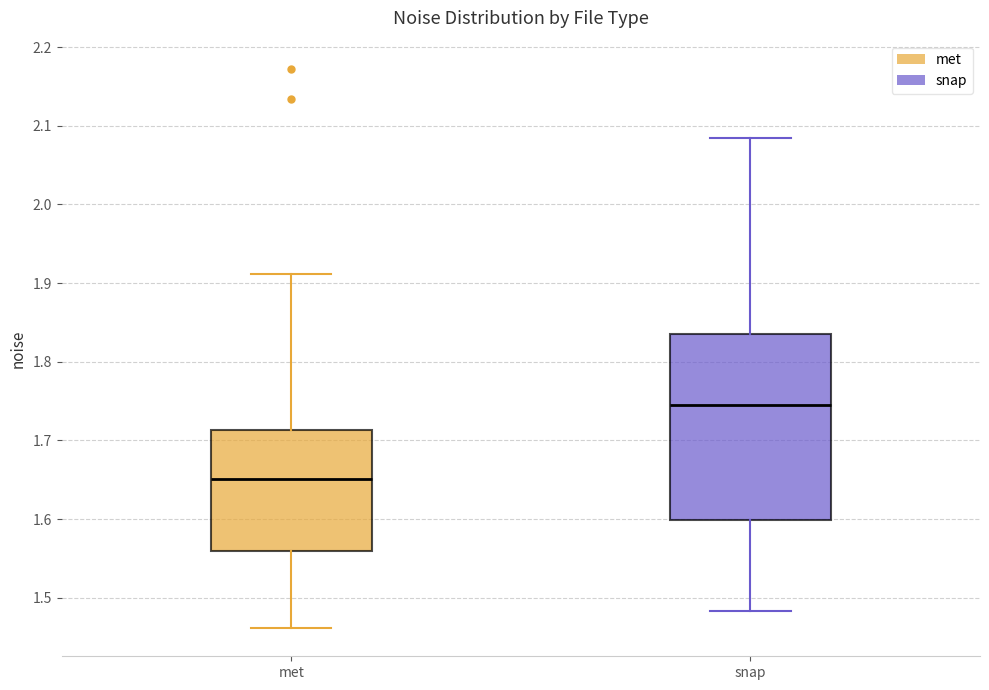

Which box is the tallest, from its lower edge to its upper edge?

snap